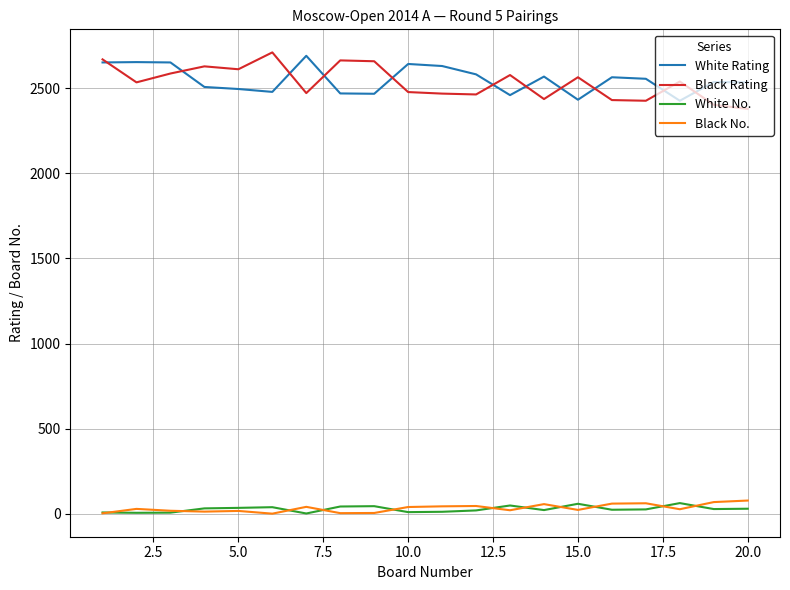

What is the maximum value shown in the chart?

2710